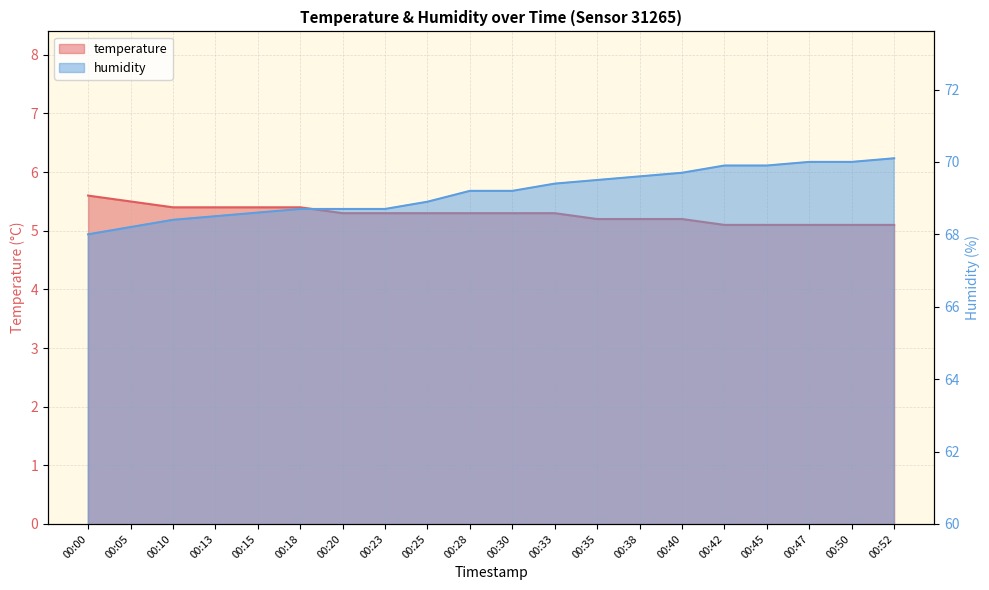

Reading left to right, list all the values displayed in this chart.

temperature: 5.6	5.5	5.4	5.4	5.4	5.4	5.3	5.3	5.3	5.3	5.3	5.3	5.2	5.2	5.2	5.1	5.1	5.1	5.1	5.1
humidity: 68.0	68.2	68.4	68.5	68.6	68.7	68.7	68.7	68.9	69.2	69.2	69.4	69.5	69.6	69.7	69.9	69.9	70.0	70.0	70.1